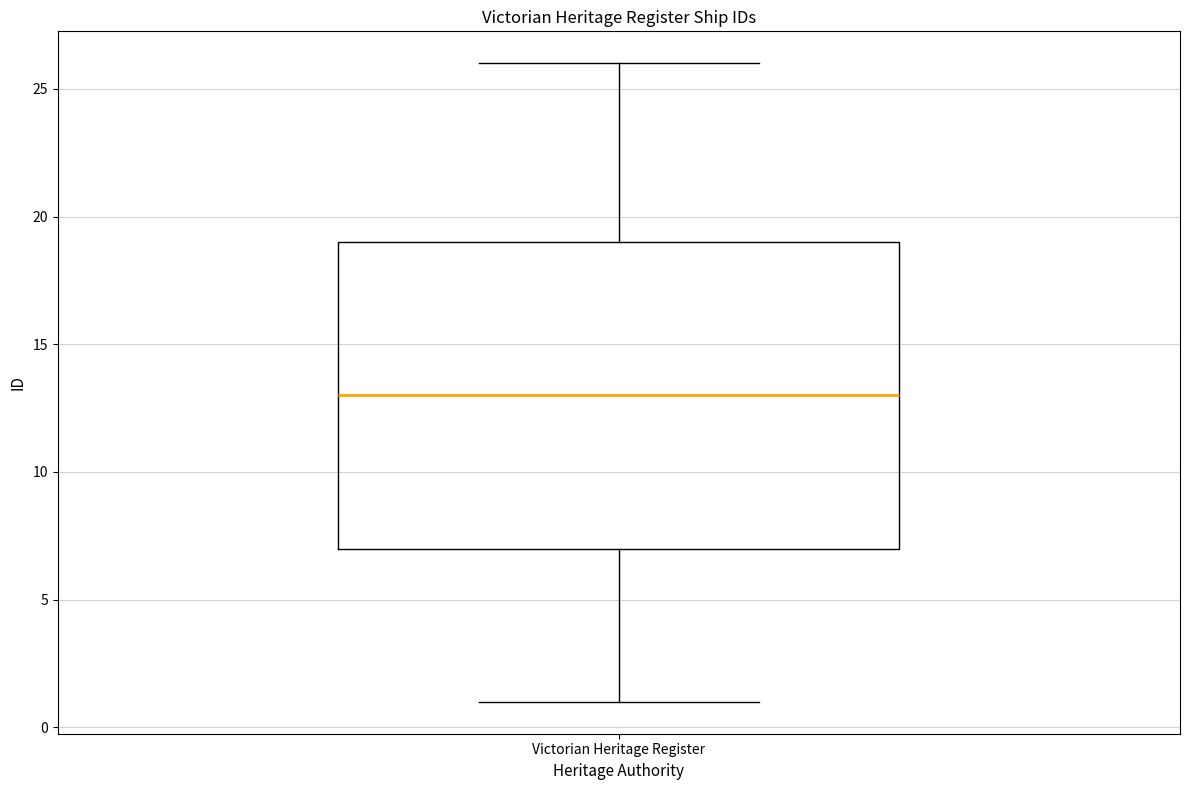

Read this box plot against the y-axis: the position of the median line, the range covered by the box, and the ends of both whiskers. The values are not printed on the chart, so give them approximately, as read against the axis.

median 13, box 7 to 19, whiskers 1 to 26